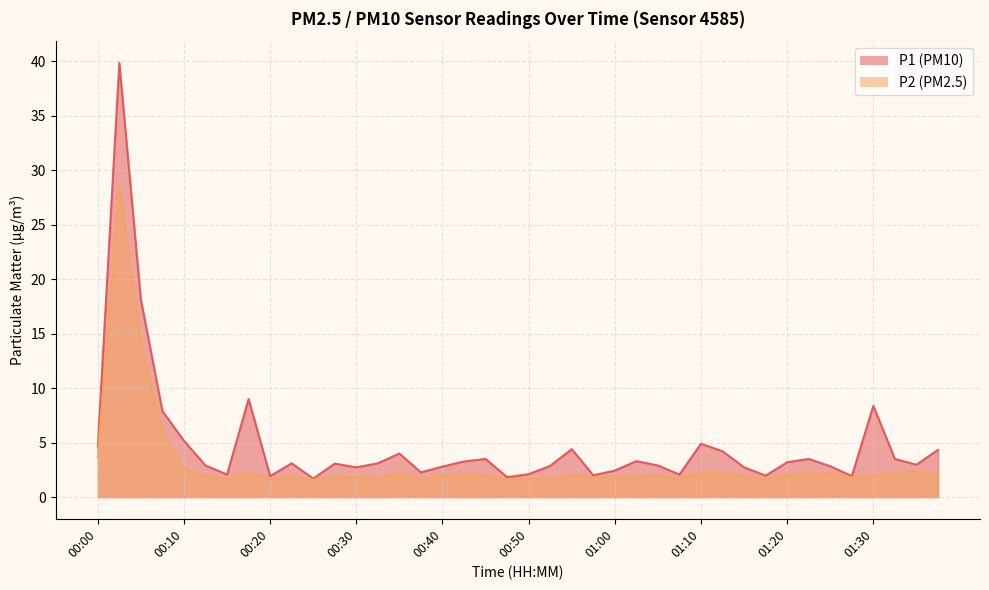

Where does the P1 series first go above 3?

00:00